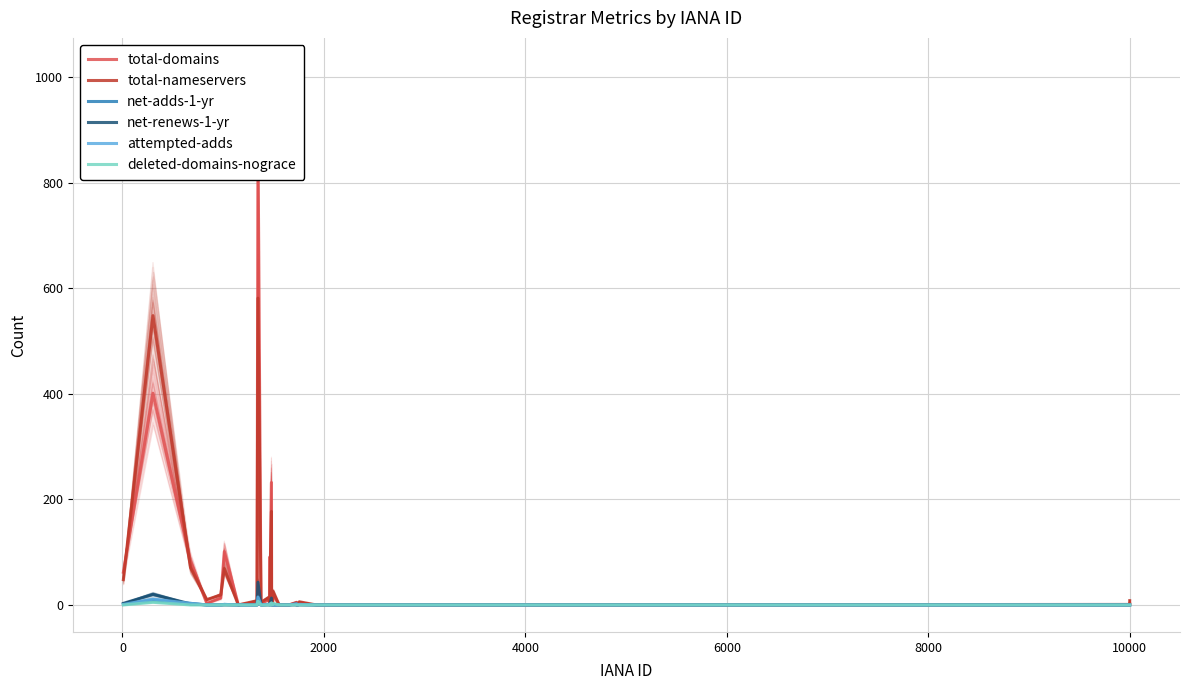

What is the maximum value shown in the chart?

889